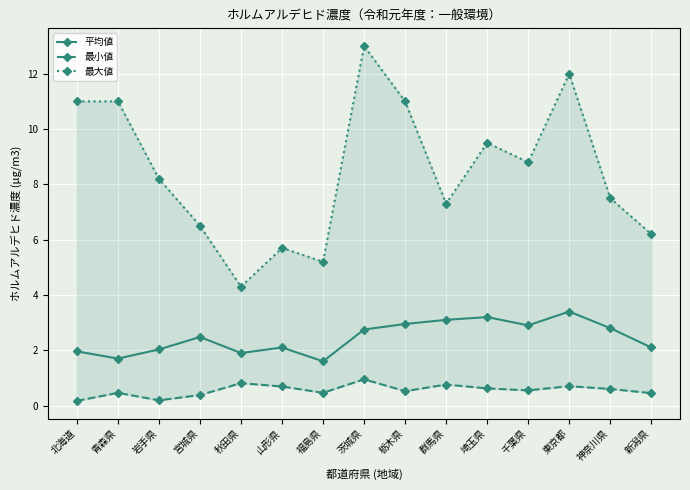

What is the sum of the 平均値 values at 東京都 and 神奈川県?

6.2